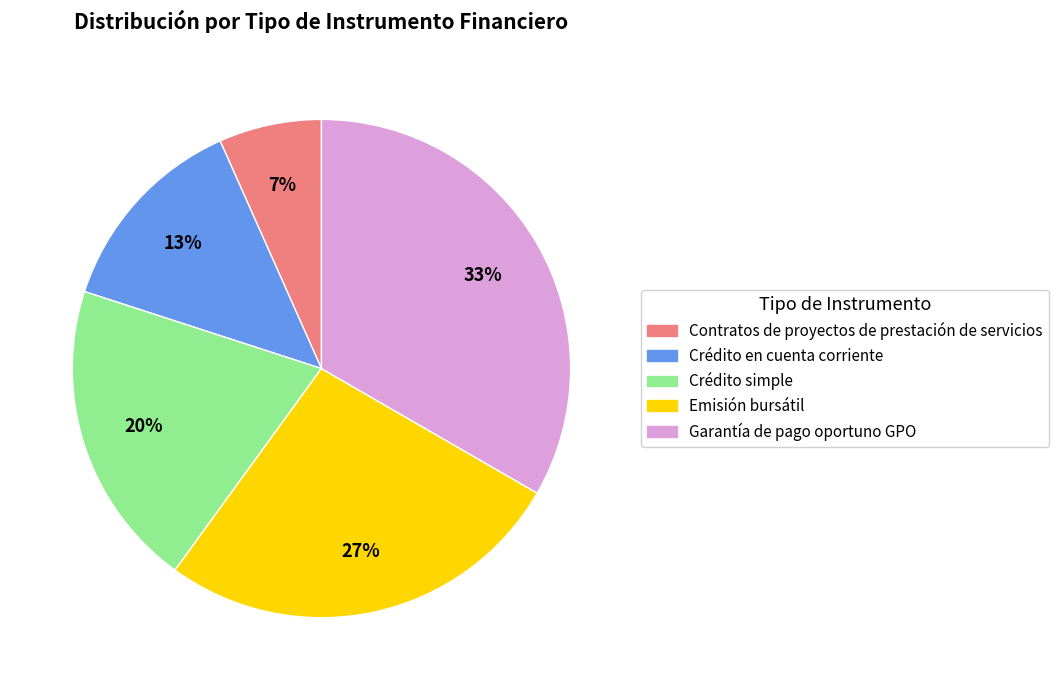

To the nearest percent, what is the difference between the Contratos de proyectos de prestación de servicios and Crédito simple slice percentages?

13%